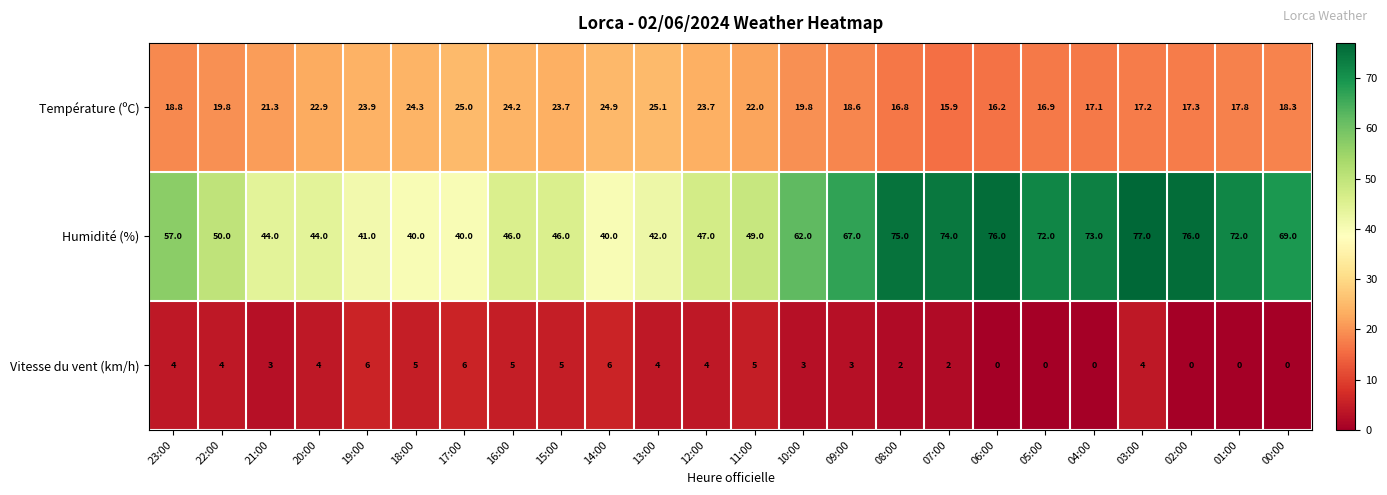

Which series changed the most between 22:00 and 18:00?

Humidité (%)